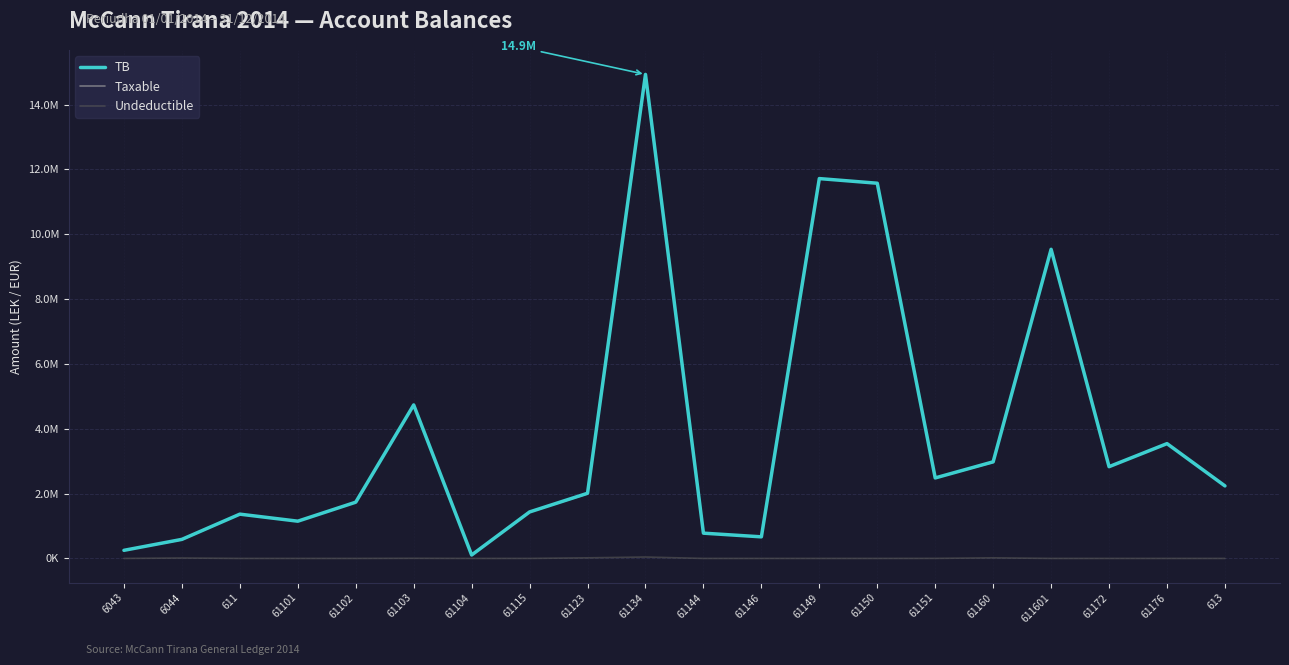

Which series has the largest total across all categories?

TB